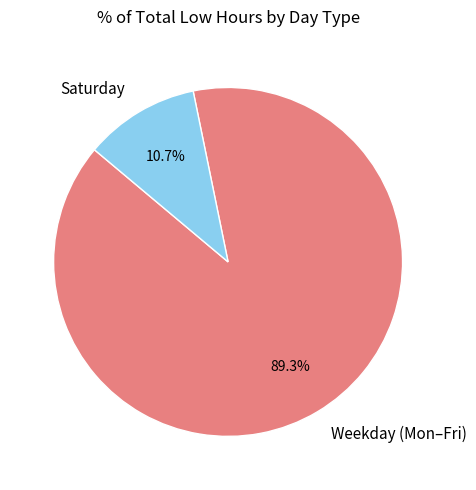

Is there any slice that represents more than half of the pie?

Yes